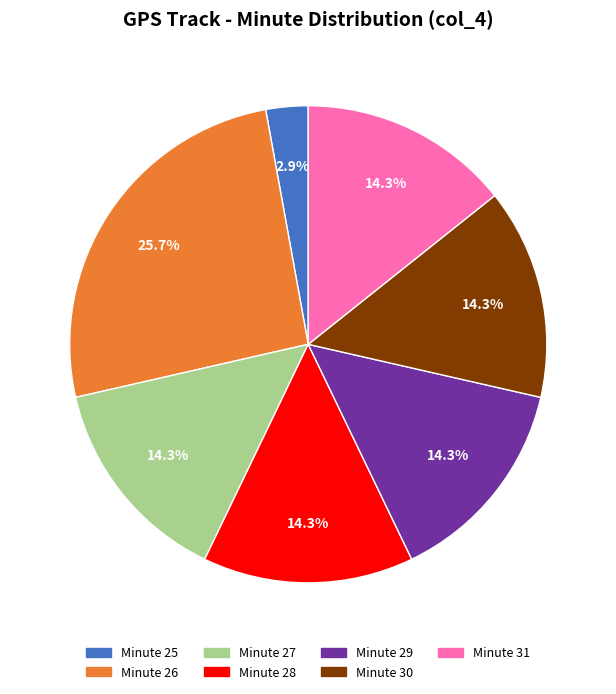

What percentage do Minute 26 and Minute 25 together represent?

28.6%